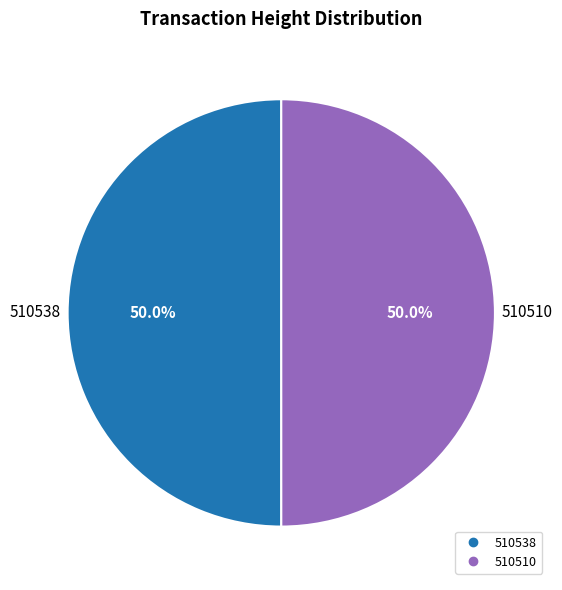

What is the ratio of the value at 510538 to the value at 510510?

1.0